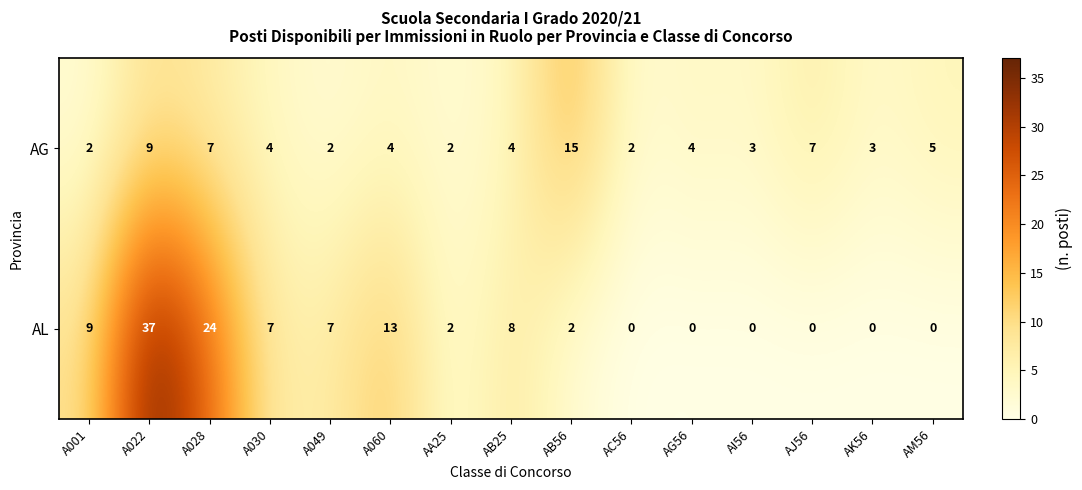

Rank the series by their maximum value, from highest to lowest.

AL, AG